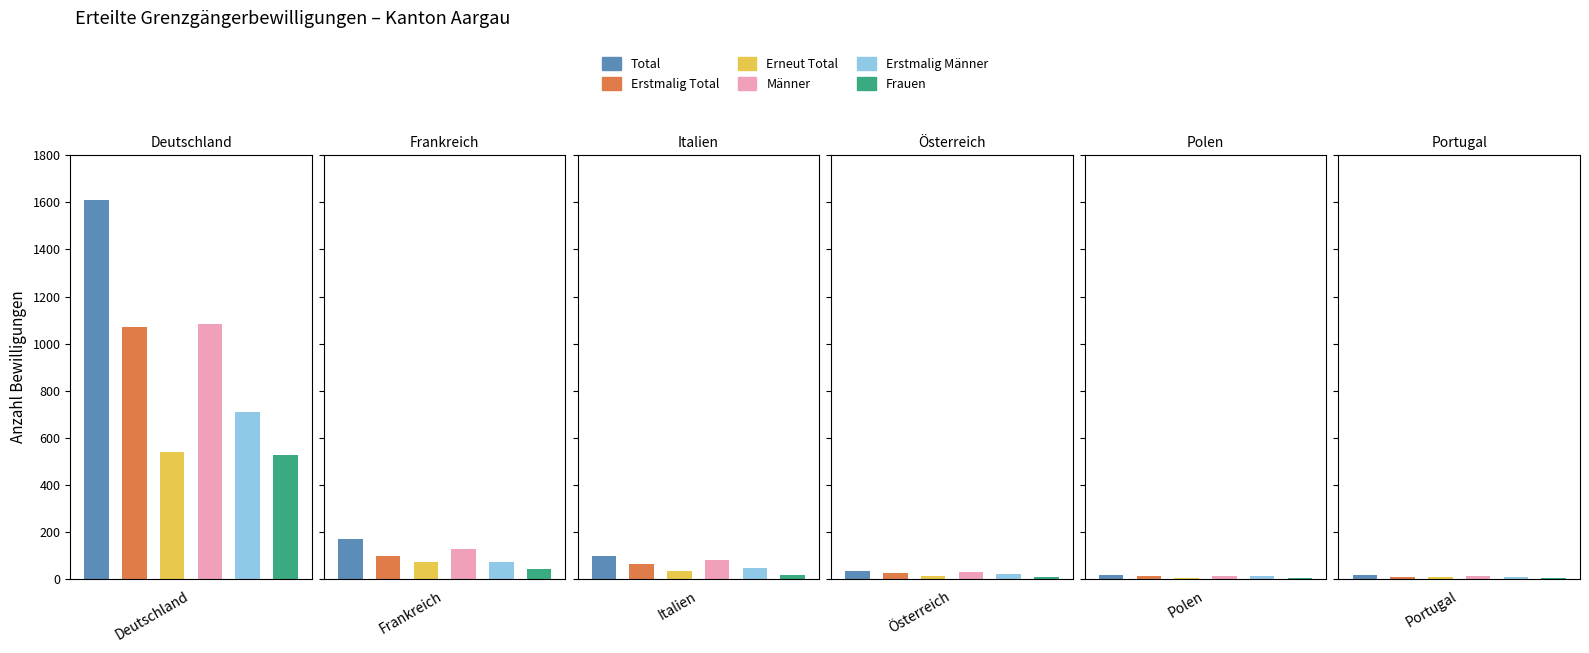

What value does the Frauen series have at Österreich?

6